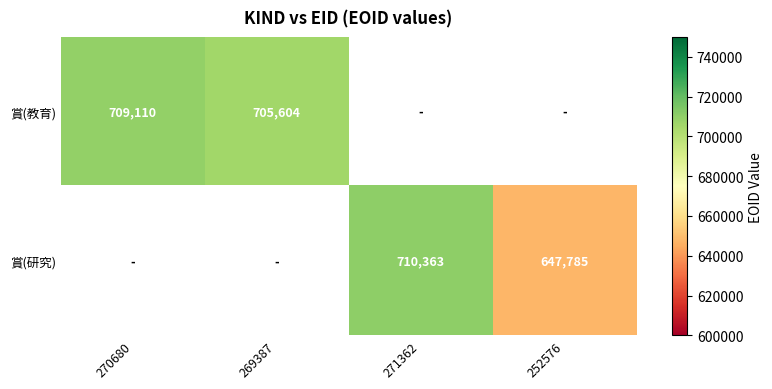

Is it true that 賞(教育) equals 486812 at 270680?

False